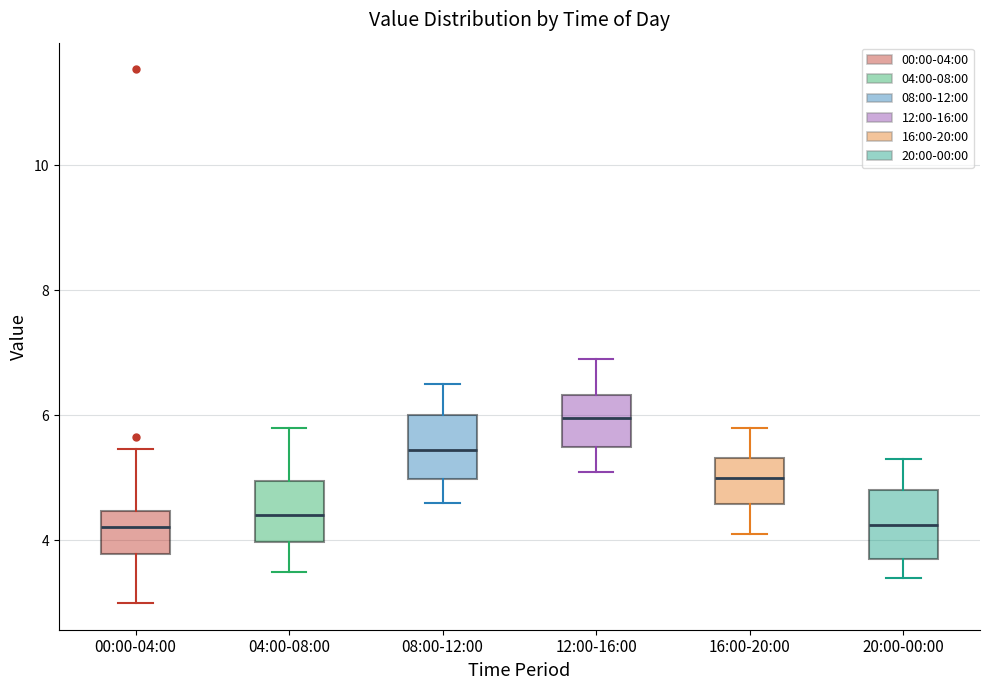

Reading left to right, read every box against the y-axis: the position of its median line, the range the box covers, and the ends of its whiskers. The values are not printed on the chart, so give them approximately, as read against the axis.

00:00-04:00: median 4.2, box 3.8 to 4.4, whiskers 3.0 to 5.4
04:00-08:00: median 4.4, box 4.0 to 5.0, whiskers 3.6 to 5.8
08:00-12:00: median 5.4, box 5.0 to 6.0, whiskers 4.6 to 6.6
12:00-16:00: median 6.0, box 5.6 to 6.4, whiskers 5.2 to 7.0
16:00-20:00: median 5.0, box 4.6 to 5.4, whiskers 4.2 to 5.8
20:00-00:00: median 4.2, box 3.8 to 4.8, whiskers 3.4 to 5.4